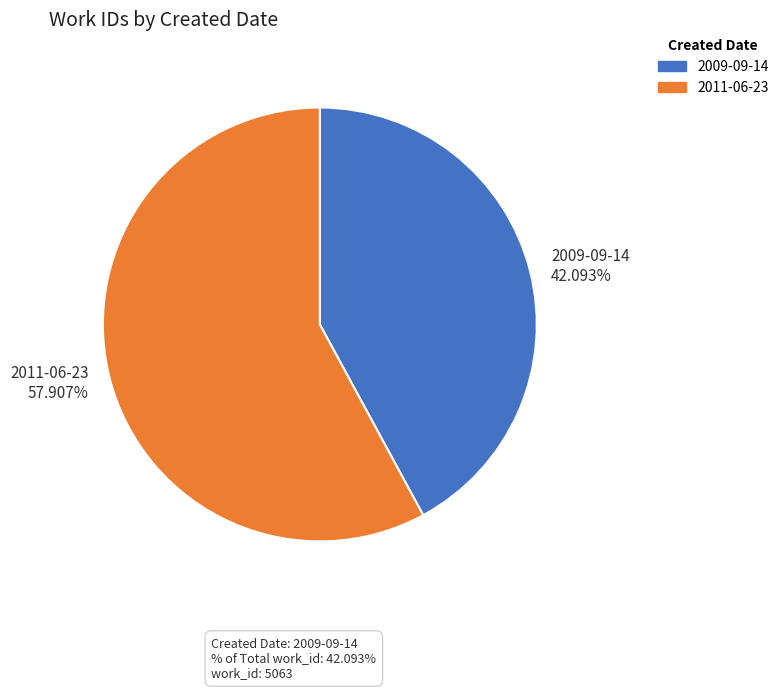

Does any single category account for the majority?

Yes